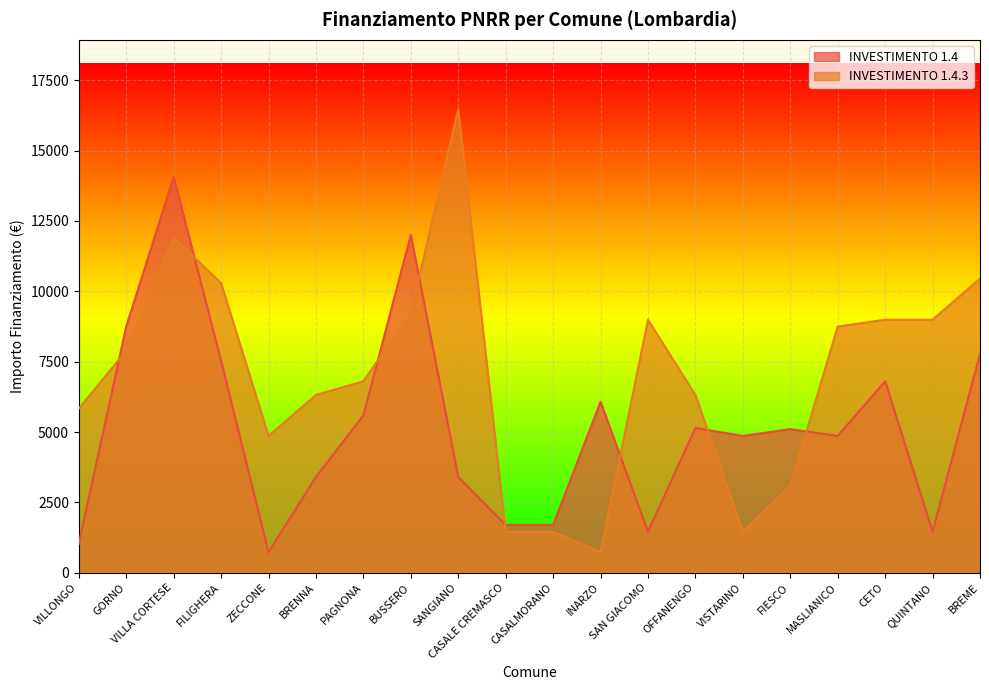

The value of INVESTIMENTO 1.4 at CASALMORANO is 2709. True or false?

False